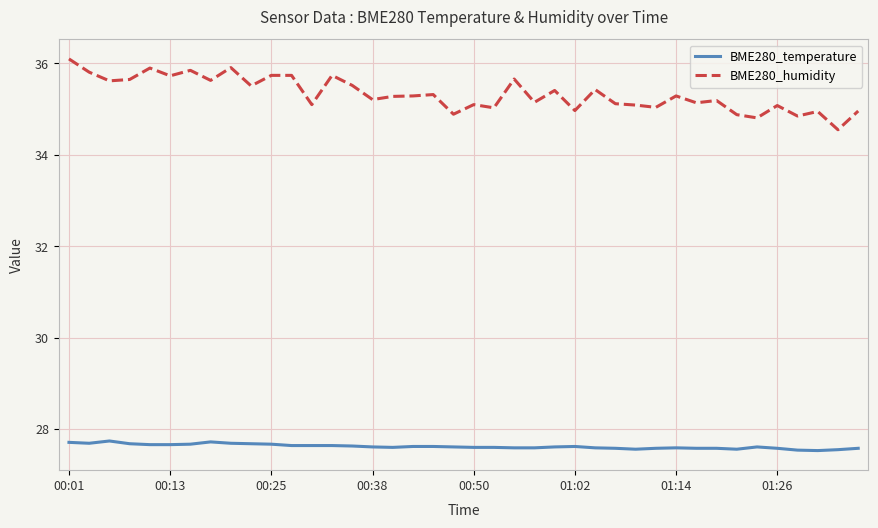

What is the maximum value for BME280_humidity?

36.1